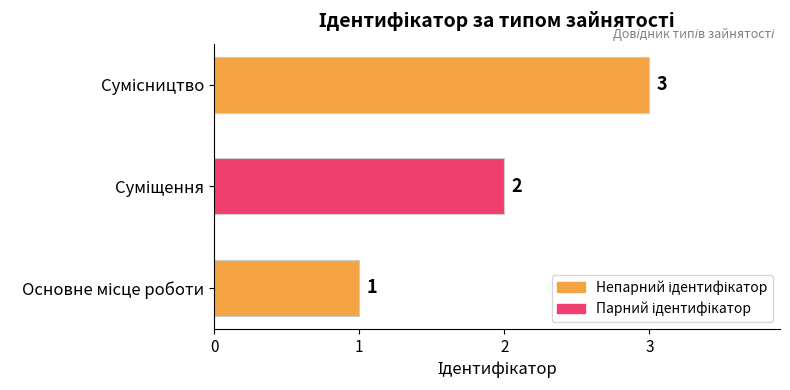

What is the sum of all values?

6